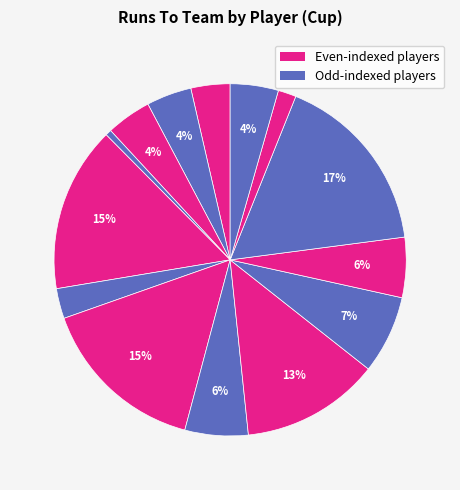

To the nearest percent, what is the average slice percentage?

6%